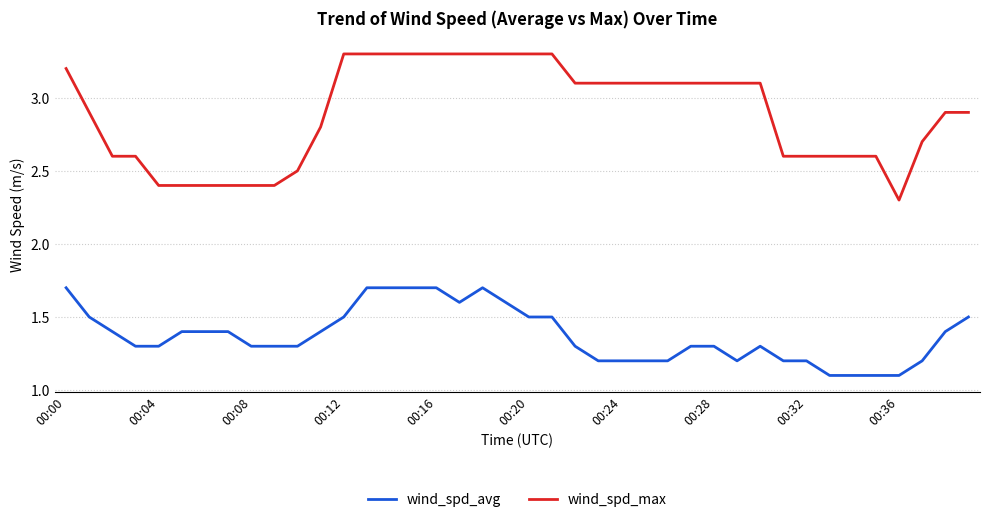

Which series has the largest range (max minus min)?

wind_spd_max